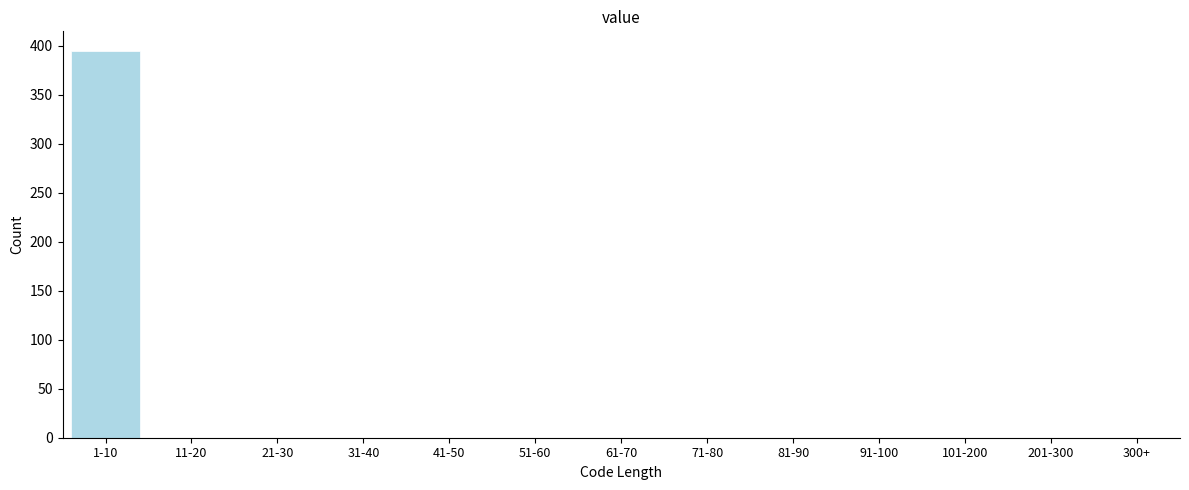

Reading left to right, extract all data points from this chart.

1-10=395	11-20=0	21-30=0	31-40=0	41-50=0	51-60=0	61-70=0	71-80=0	81-90=0	91-100=0	101-200=0	201-300=0	300+=0